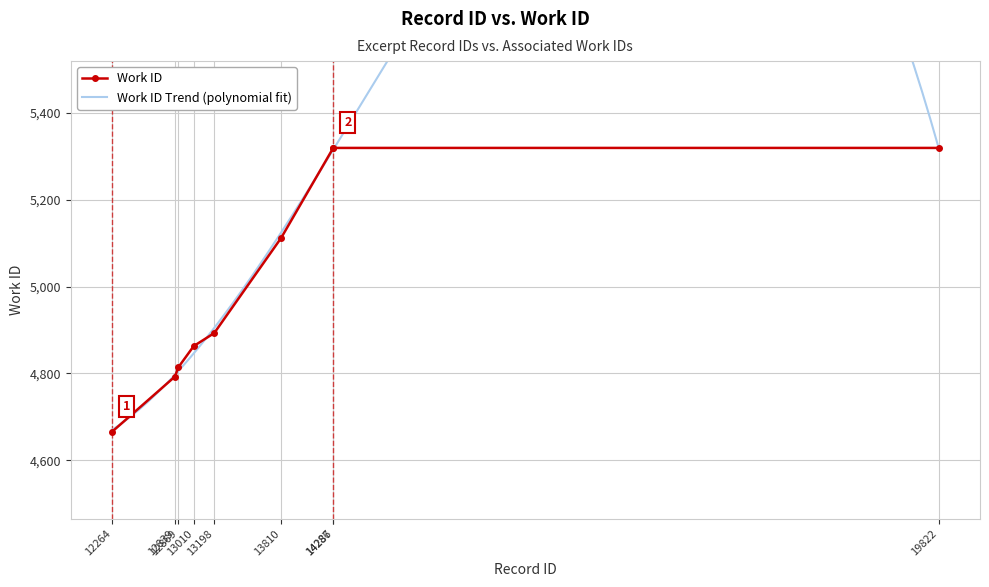

Which category has the lowest value across all series?

12264